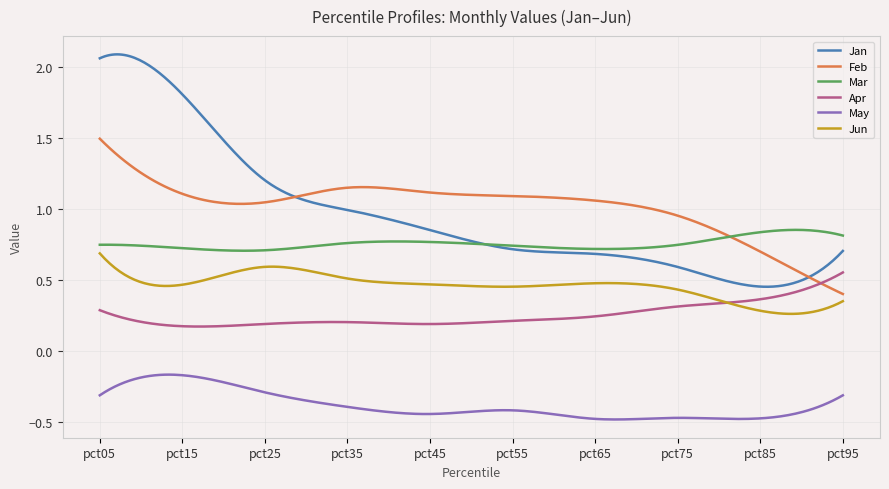

Rank the series by their maximum value, from highest to lowest.

Jan, Feb, Mar, Jun, Apr, May